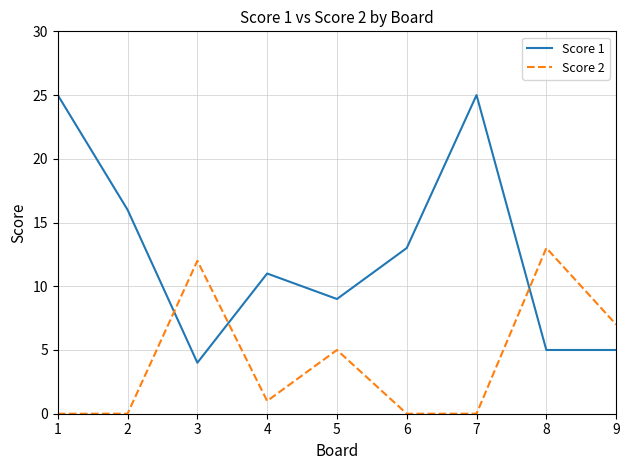

How many times do Score 1 and Score 2 cross each other?

3